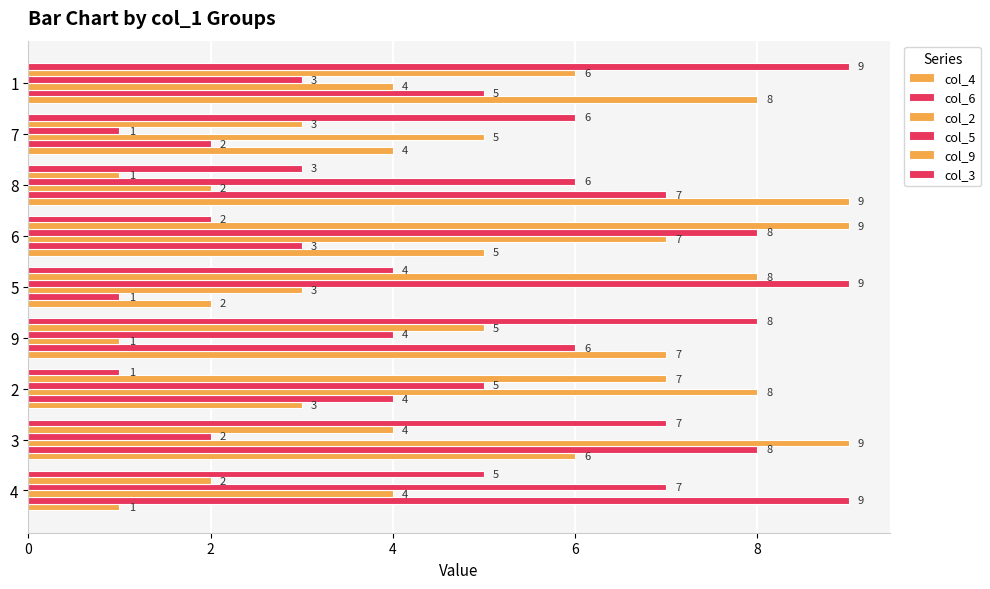

How many data points in col_5 are less than 5?

4